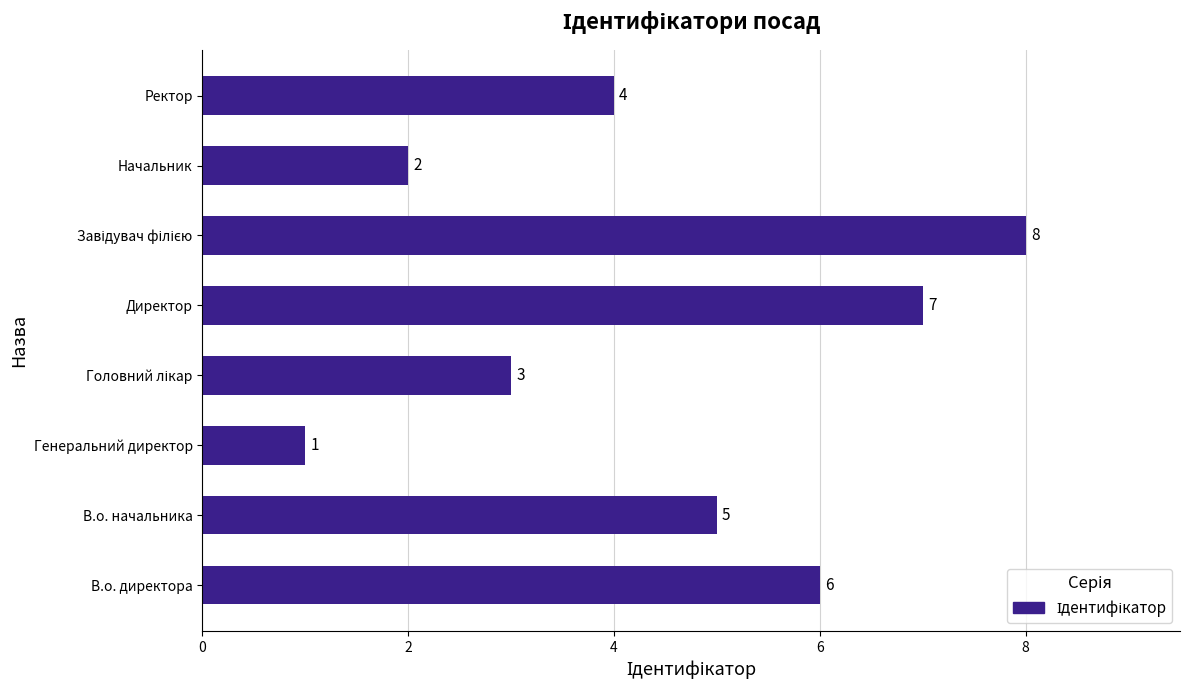

What is the difference between the maximum and minimum values?

7